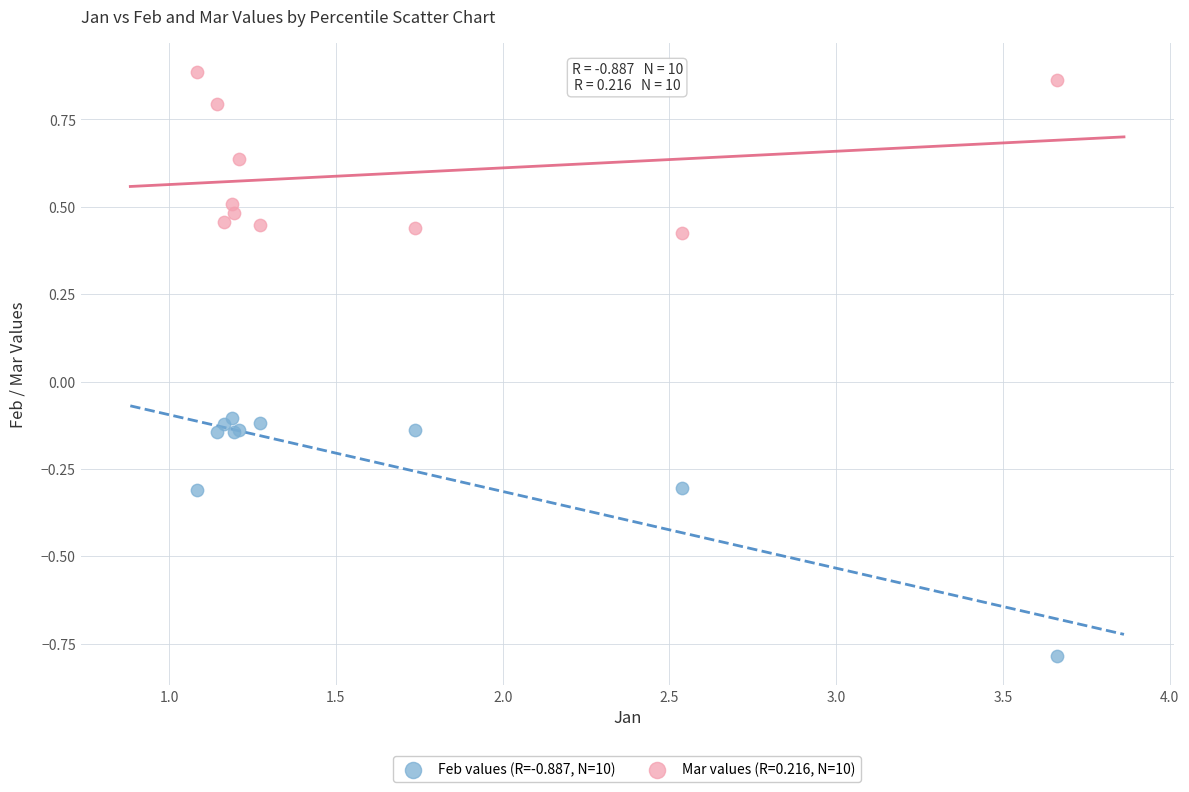

Which series contains the highest Y value?

Mar values (R=0.216, N=10)